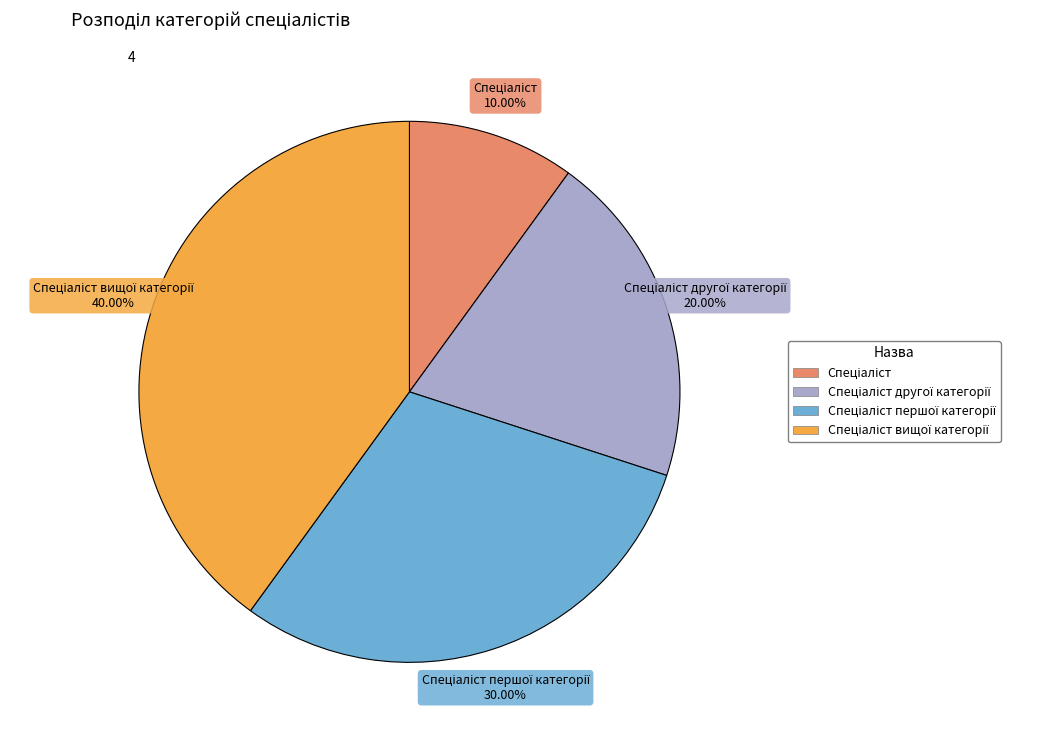

Is there a majority slice in this chart?

No